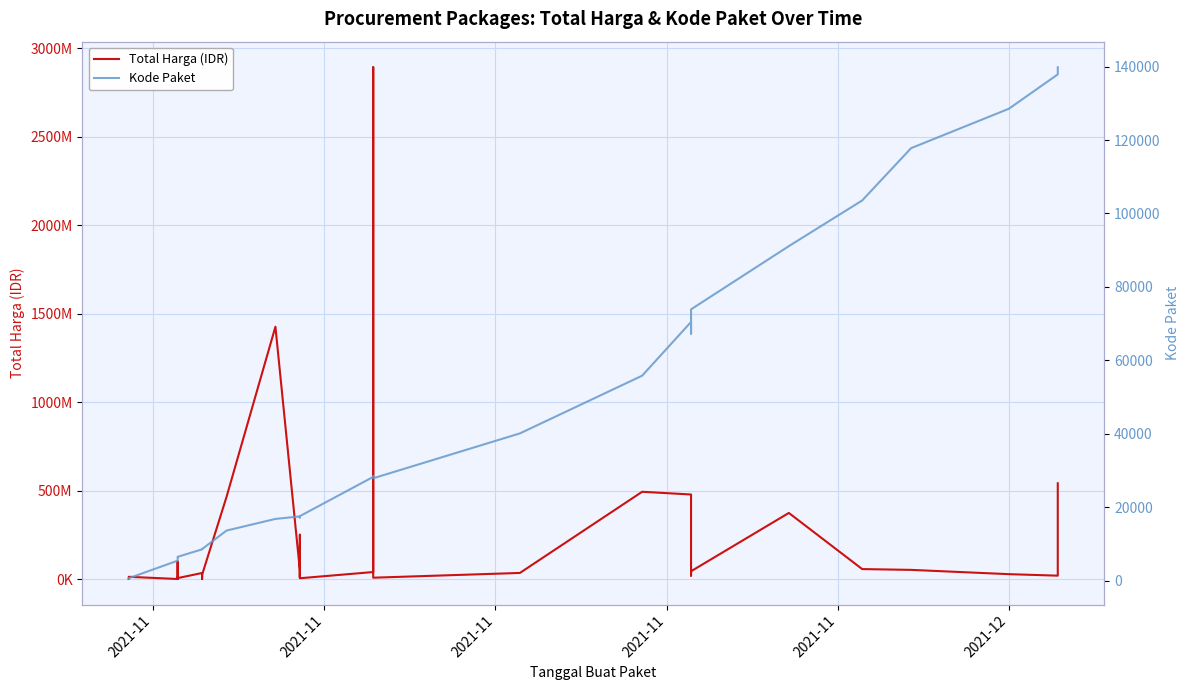

Where does the Total Harga (IDR) series first go above 27412000?

2021-11